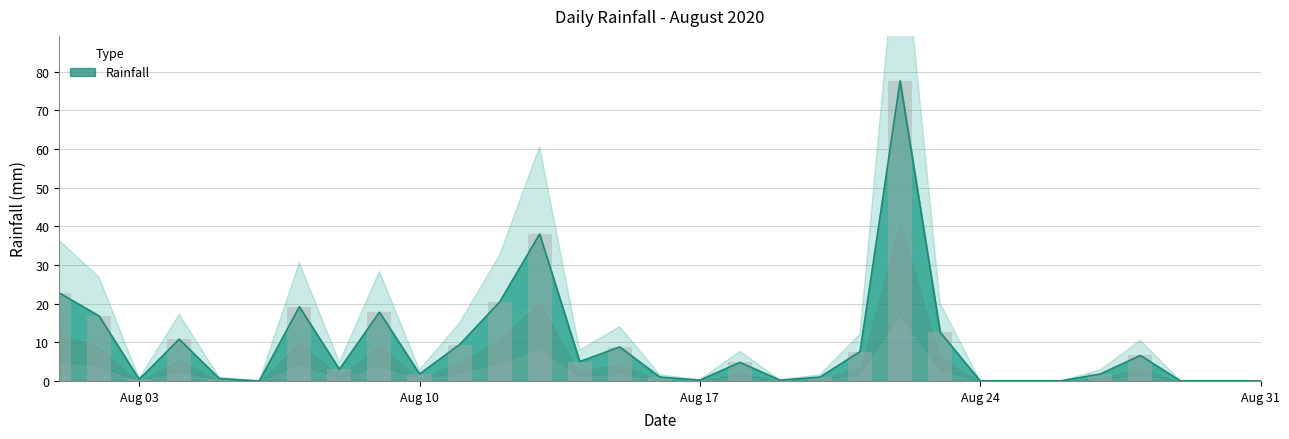

At which label is the value closest to 38?

2020-08-13